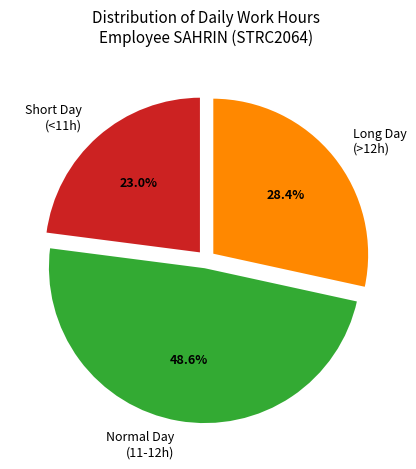

Combined, do Long Day (>12h) and Normal Day (11-12h) account for over 50%?

Yes